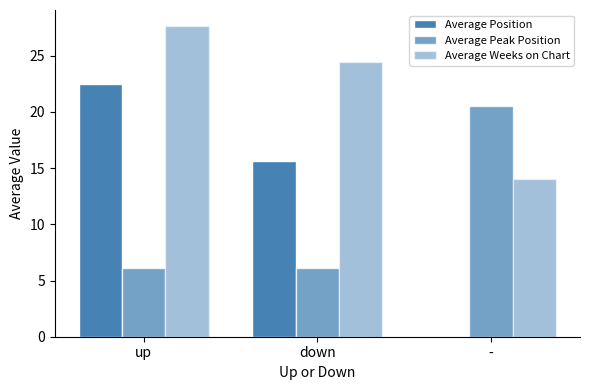

What position from the right is -?

1